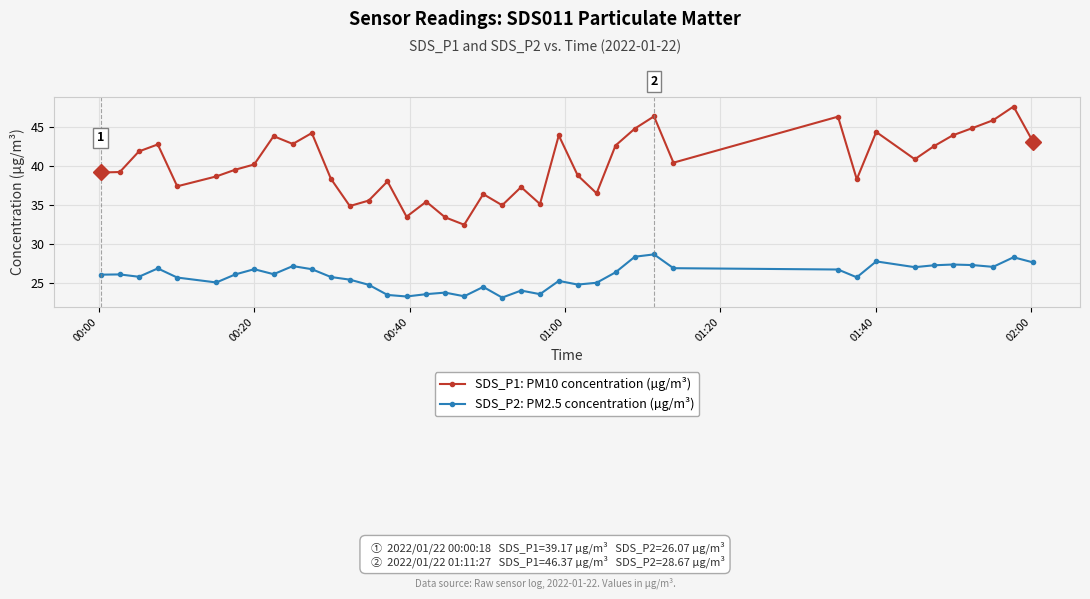

Is this an area chart (filled region under the line)?

No